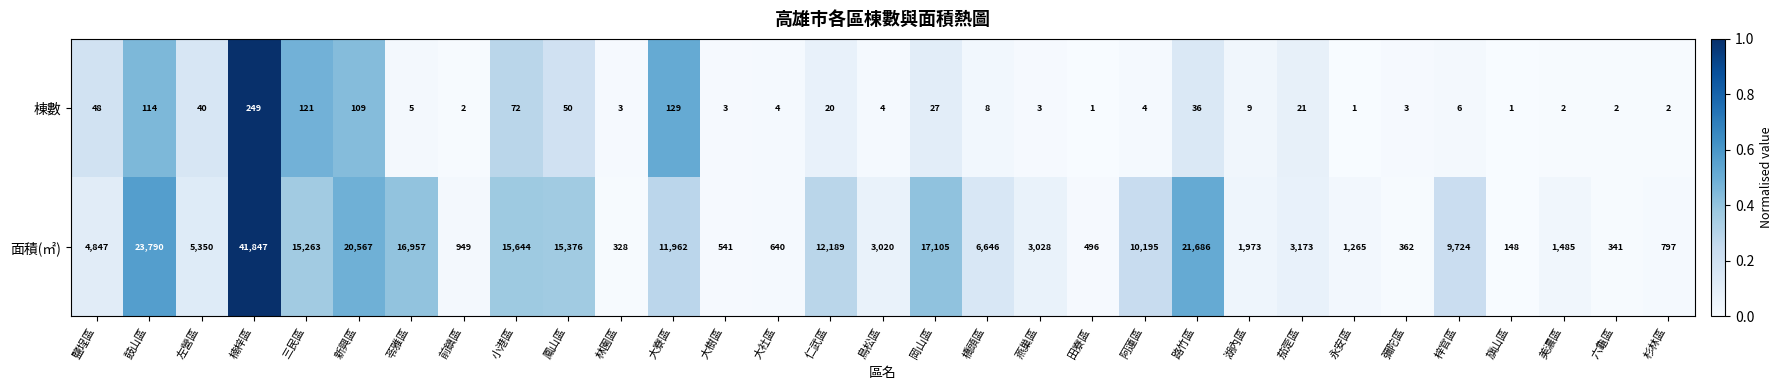

At which category does the chart reach its peak across all series?

楠梓區